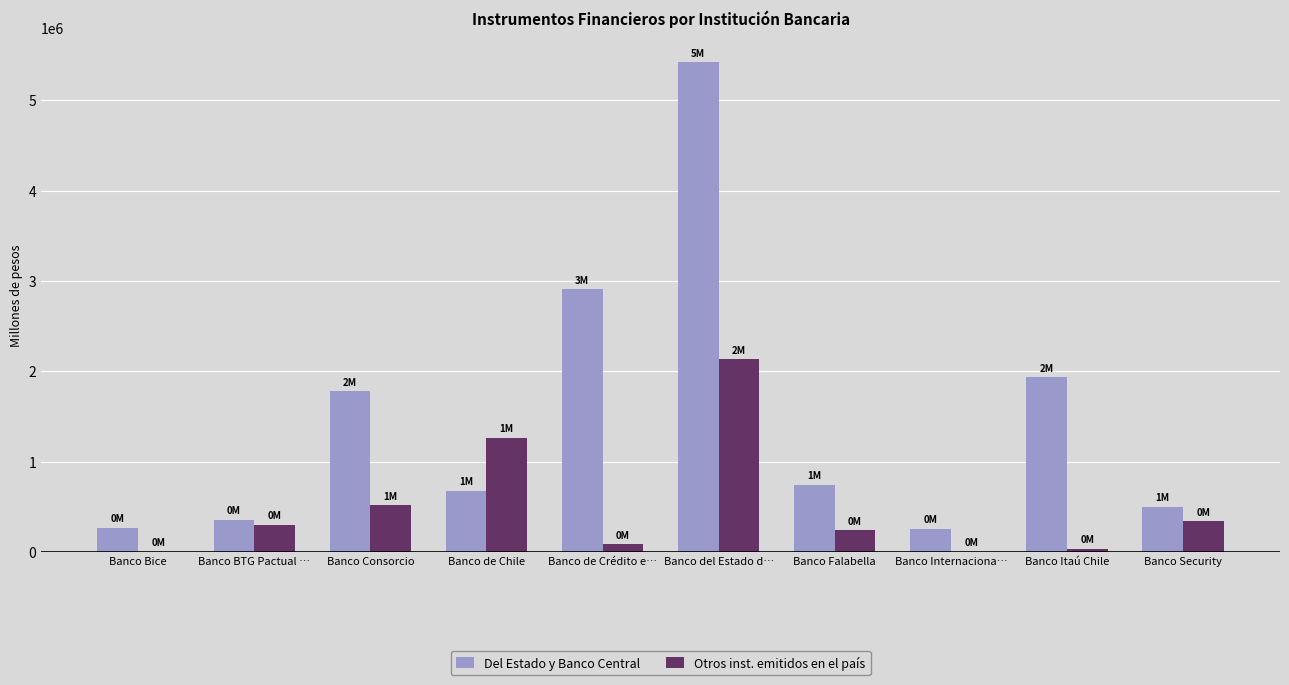

What is the approximate value of Del Estado y Banco Central at Banco Security?

501655.6